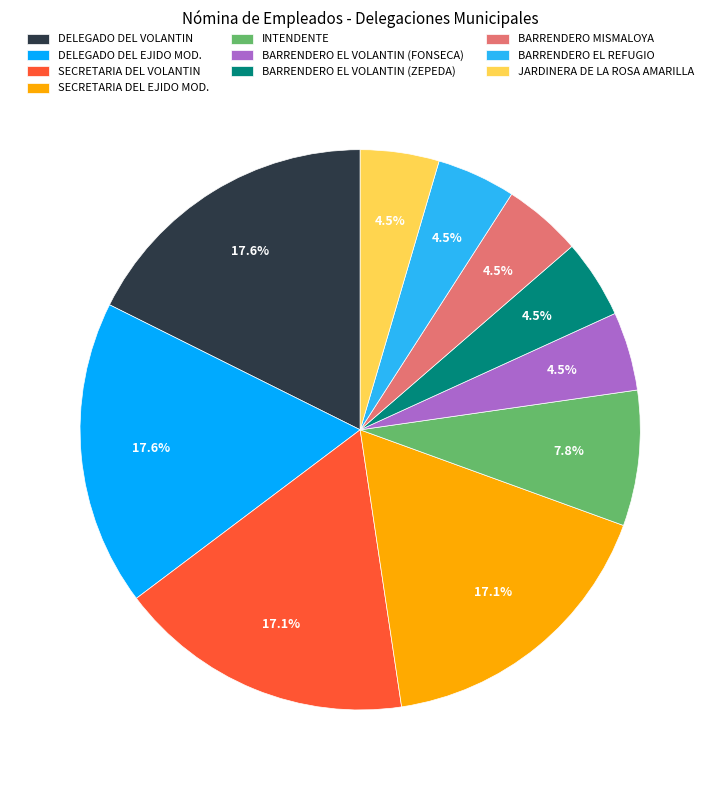

Does DELEGADO DEL VOLANTIN represent more than half of the total?

No